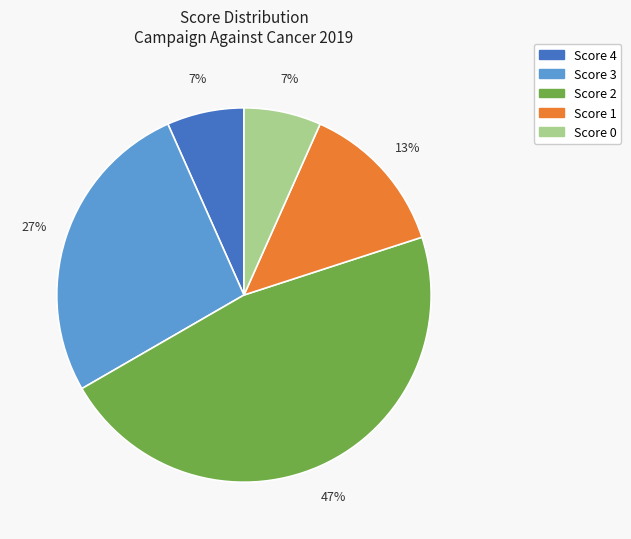

To the nearest percent, what is the difference between the largest and smallest slice percentages?

40%